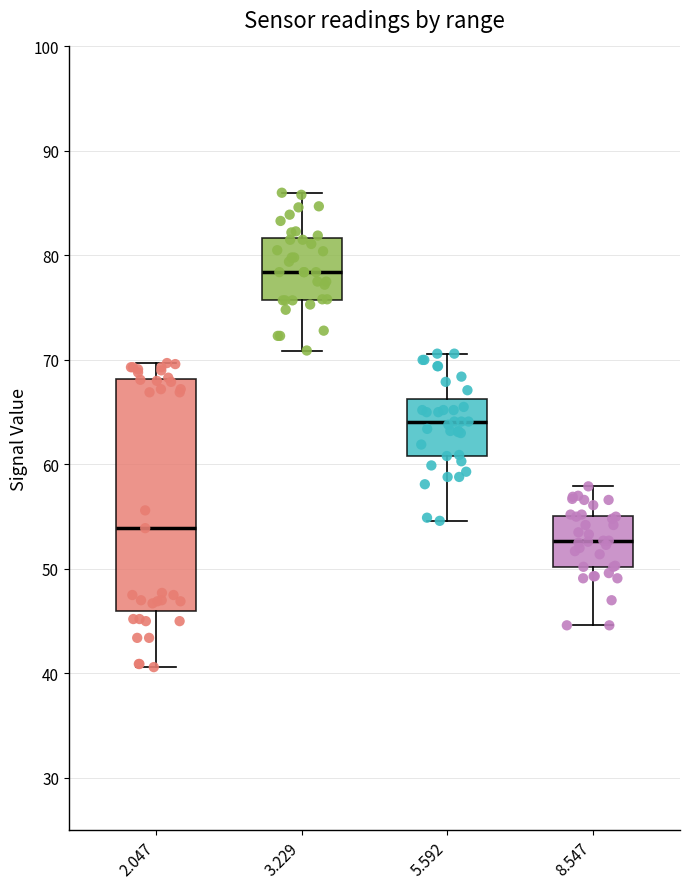

Which box has the highest median line?

3.229